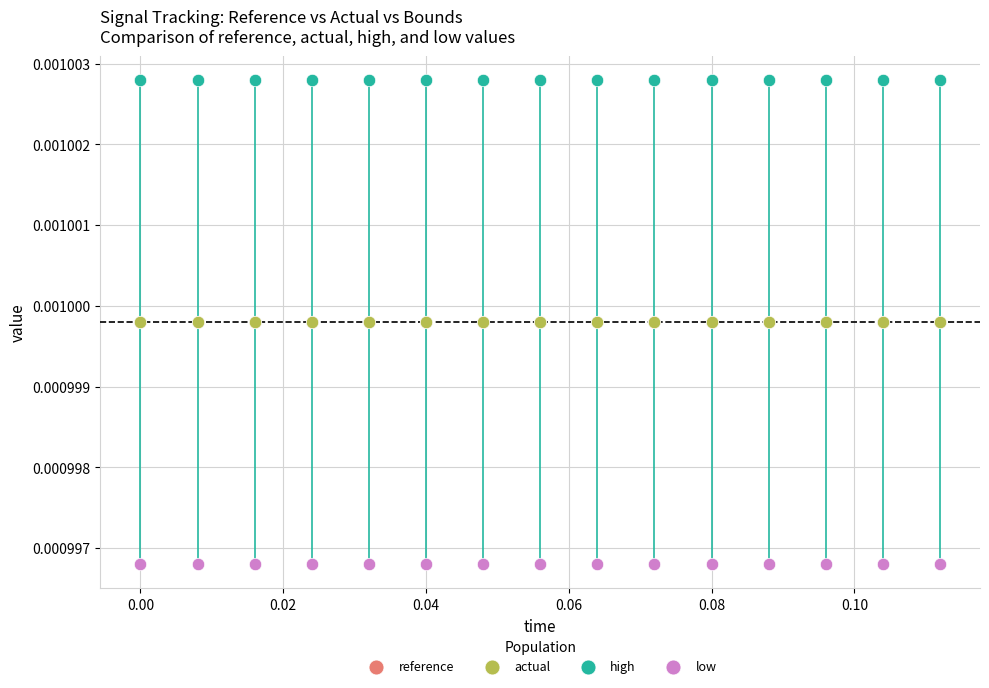

What are all the series names shown in the legend?

reference, actual, high, low